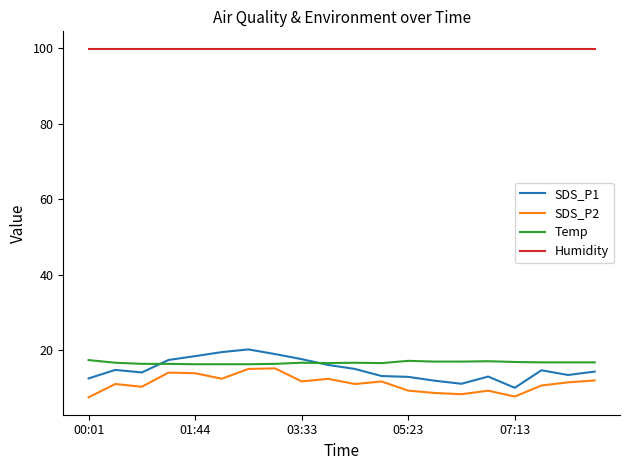

What is the maximum value shown in the chart?

99.9